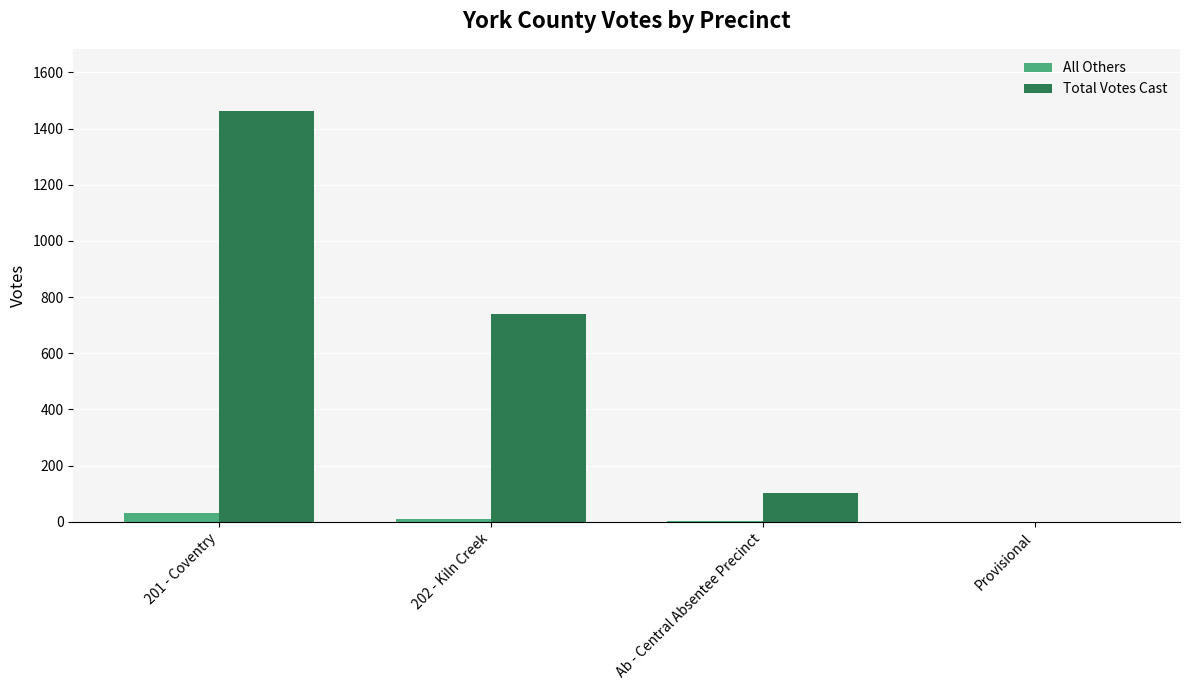

How many data points does each series have?

4